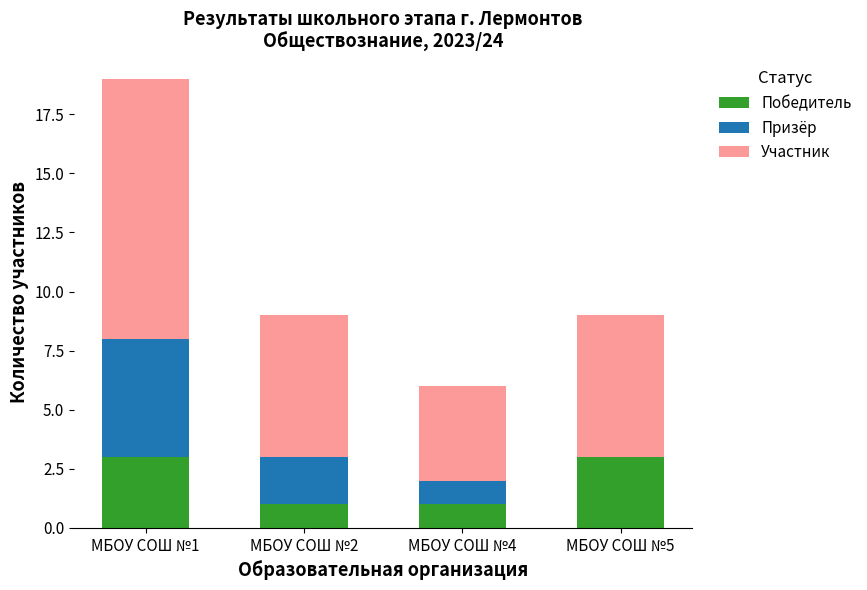

Reading left to right, list the values for the Победитель series.

МБОУ СОШ №1=3	МБОУ СОШ №2=1	МБОУ СОШ №4=1	МБОУ СОШ №5=3